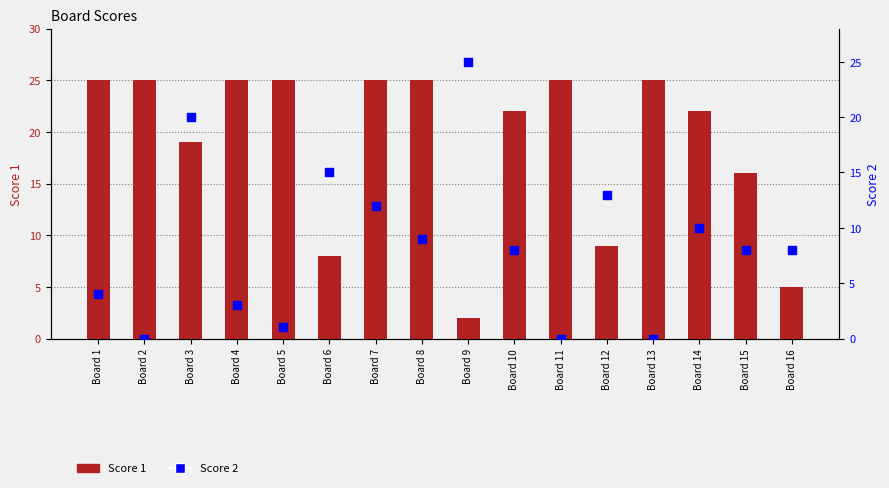

Which series contains the highest Y value?

Score 1